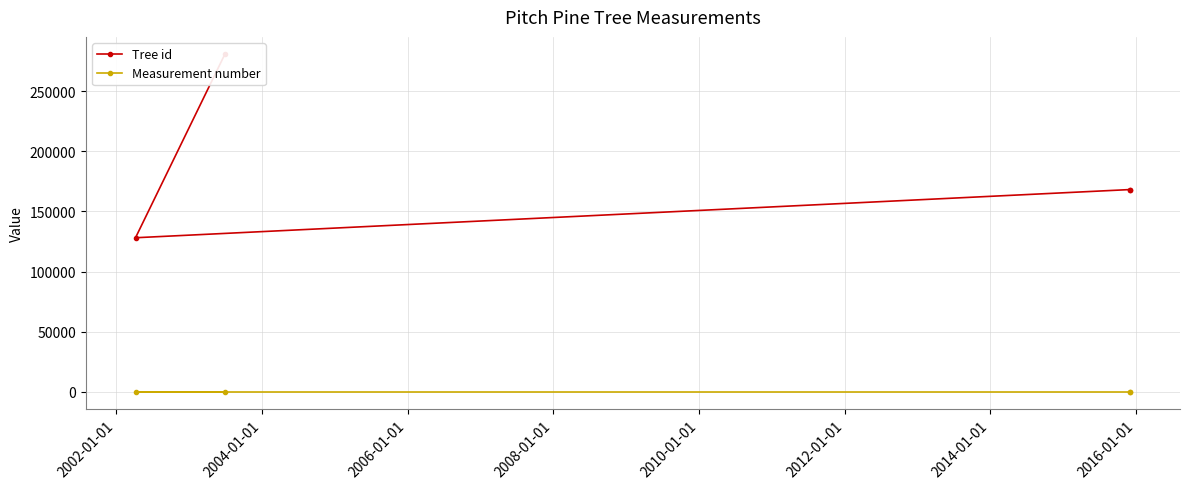

What is the total value across all series at 2006-01-01?

168138